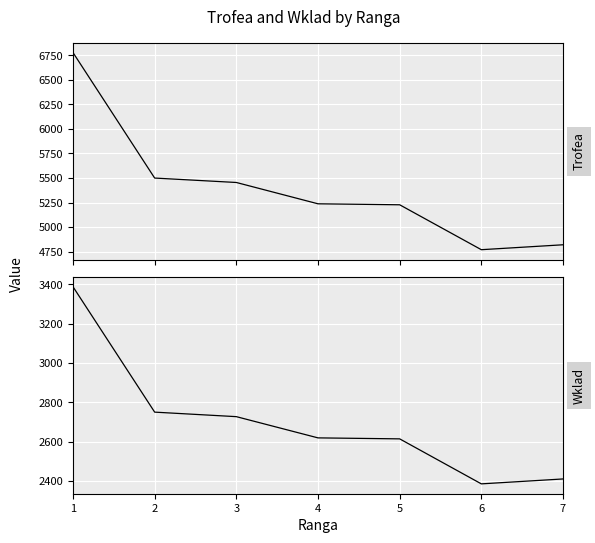

Which category has the lowest value across all series?

6